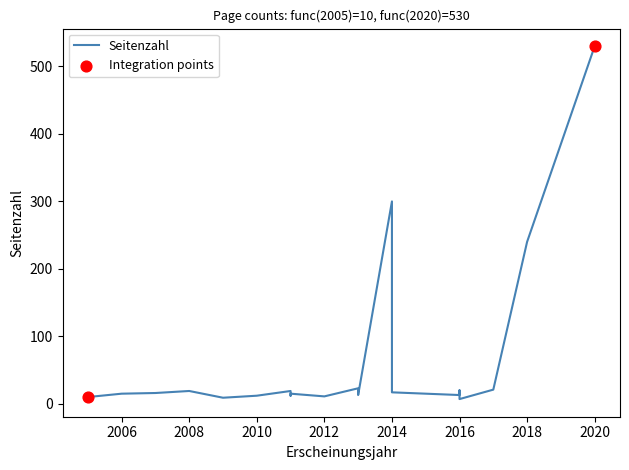

Between 2009 and 2016, which is larger?

2009